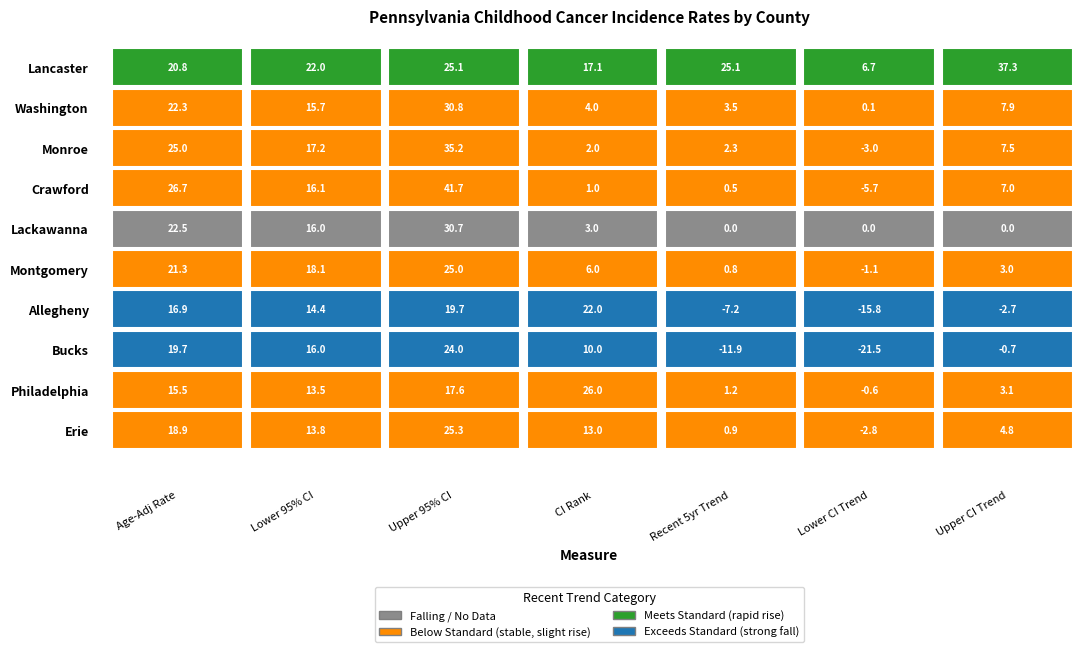

How many data points does each series have?

7